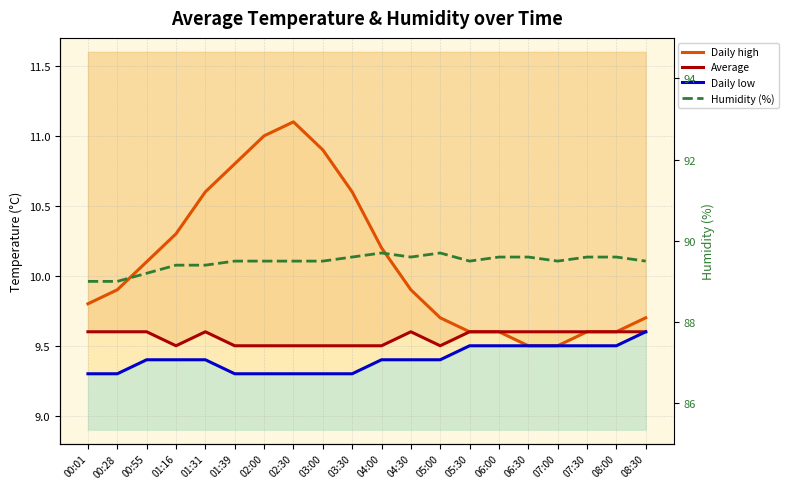

How many lines are shown in the chart?

4